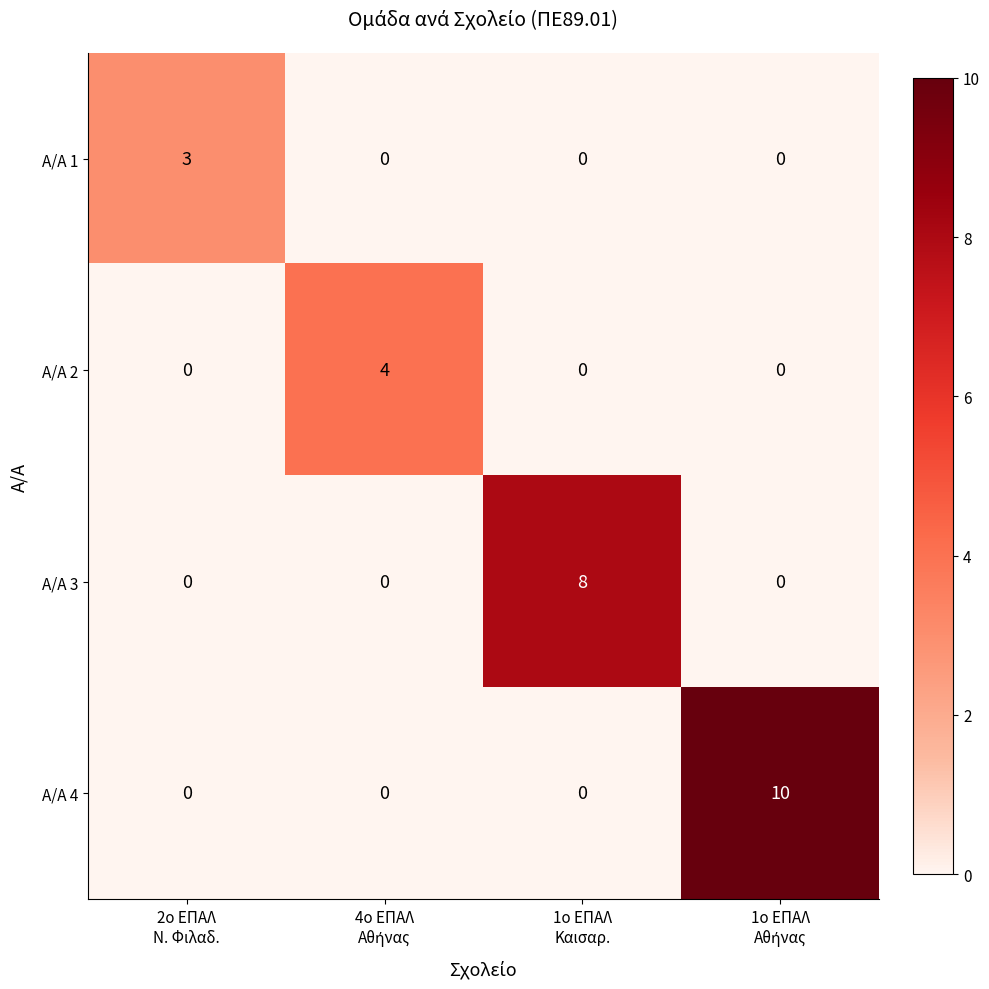

What is the maximum value shown in the chart?

10